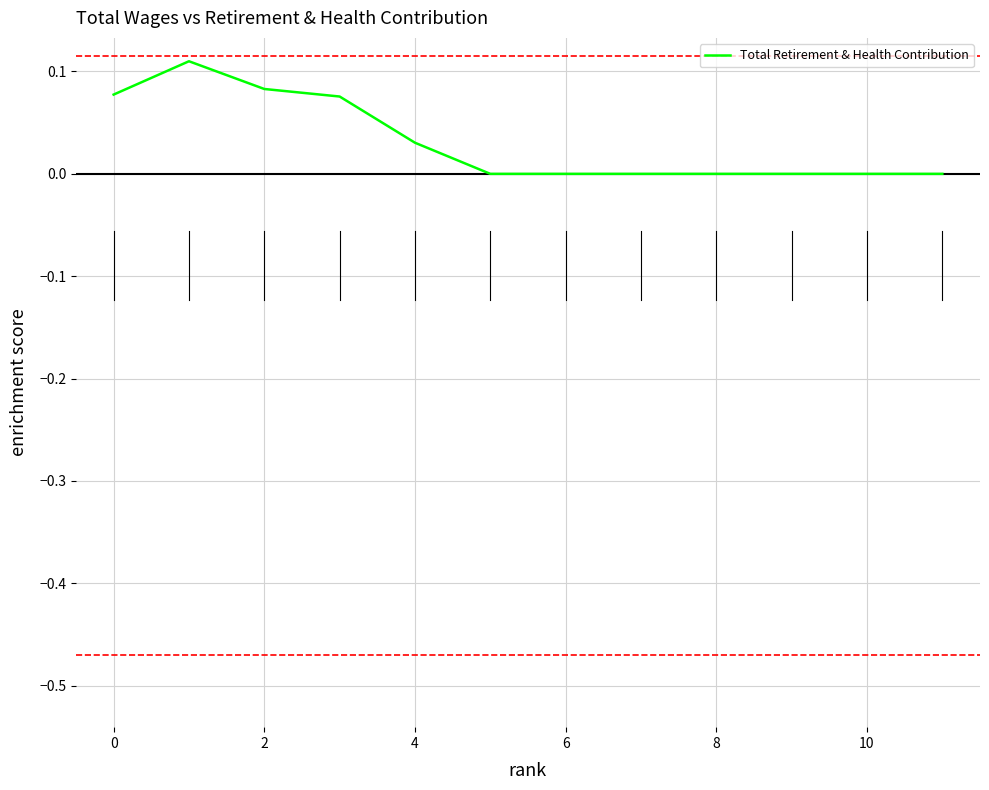

How many values are between 0 and 1?

12